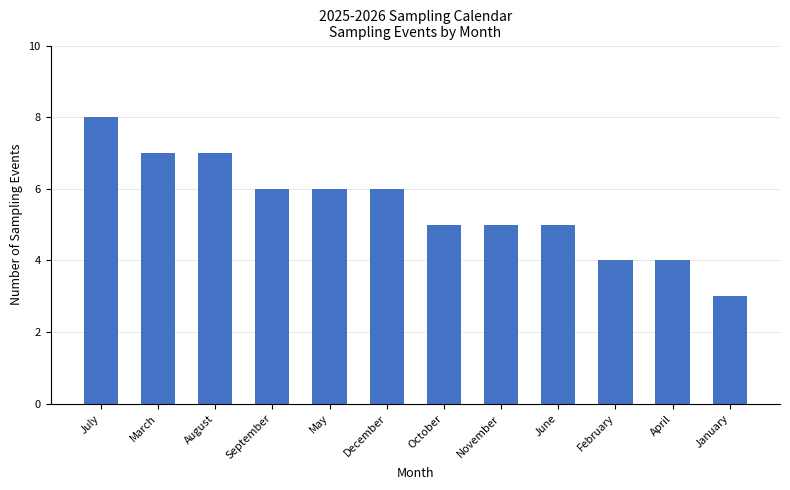

Reading left to right, extract all data points from this chart.

8	7	7	6	6	6	5	5	5	4	4	3